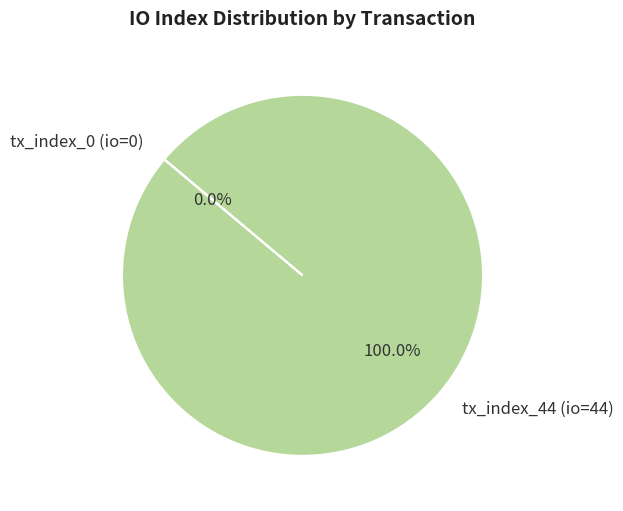

Rank the categories by value from highest to lowest.

tx_index_44 (io=44), tx_index_0 (io=0)